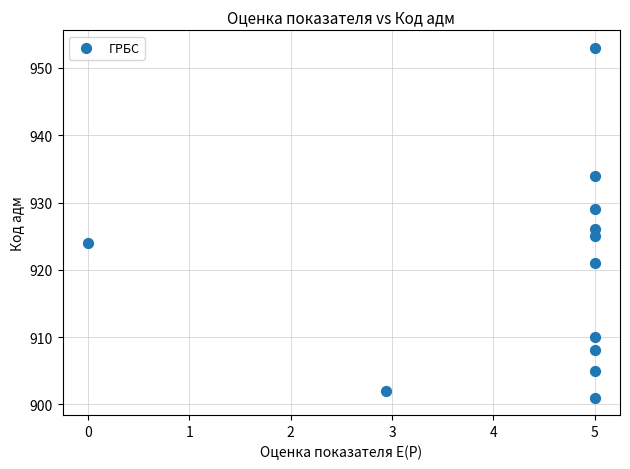

What is the average Y value?

920